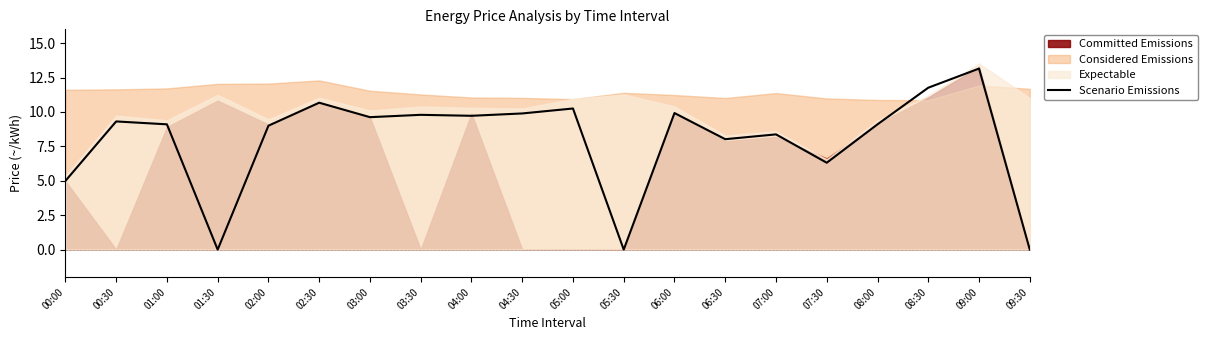

Is it true that the value at 08:00 is 12.5?

False